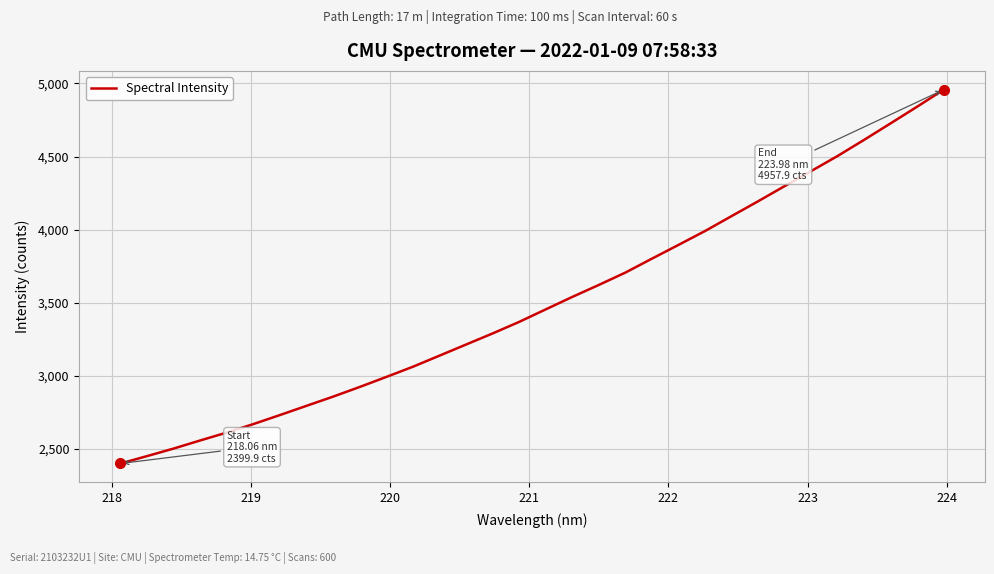

Count the number of data series in this chart.

1